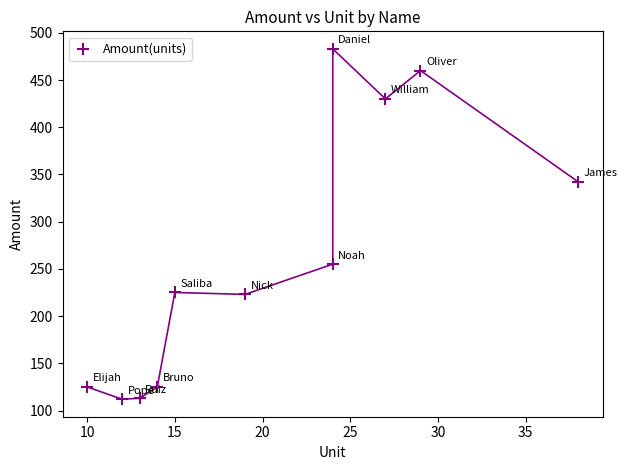

What is the range of Y values (max minus min)?

371